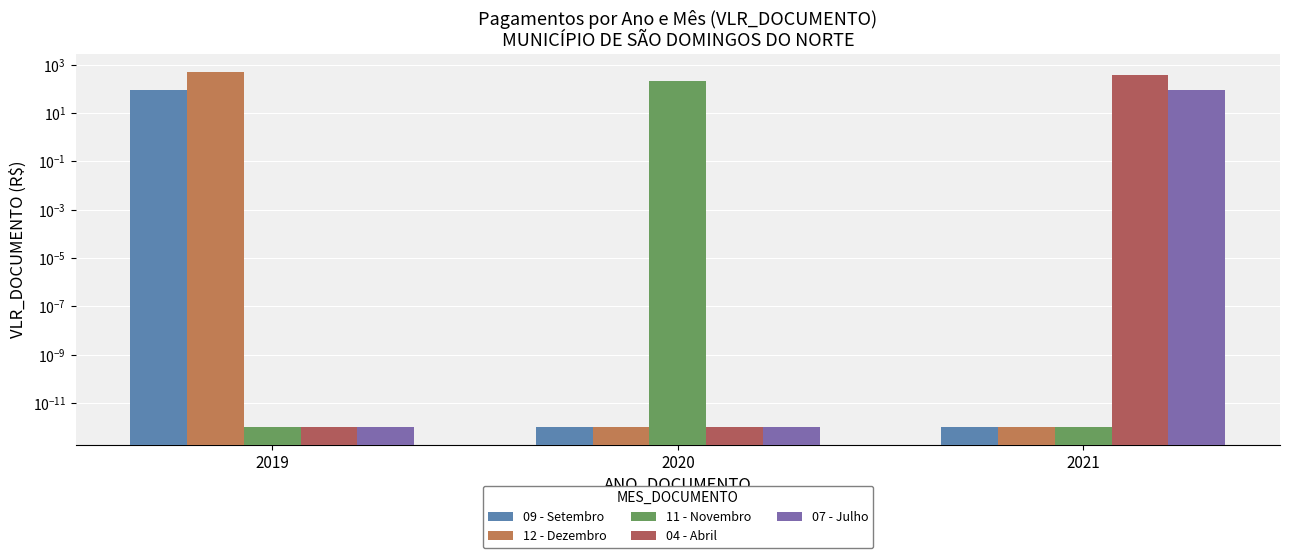

Are the bars horizontal?

No